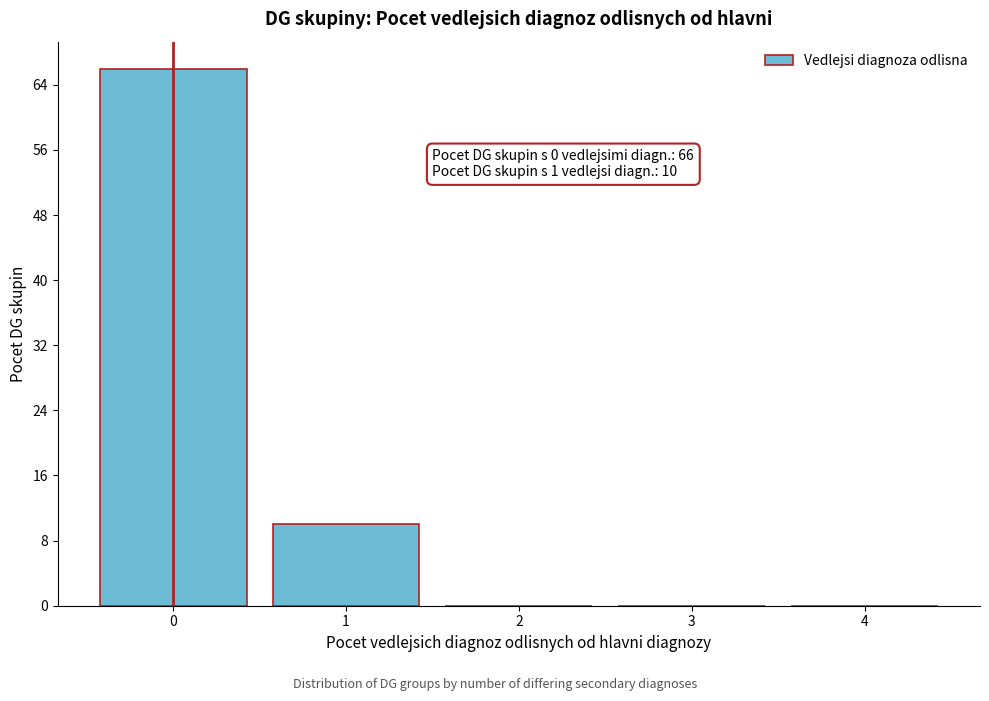

Reading left to right, what are all the values shown in this chart?

0=66	1=10	2=0	3=0	4=0